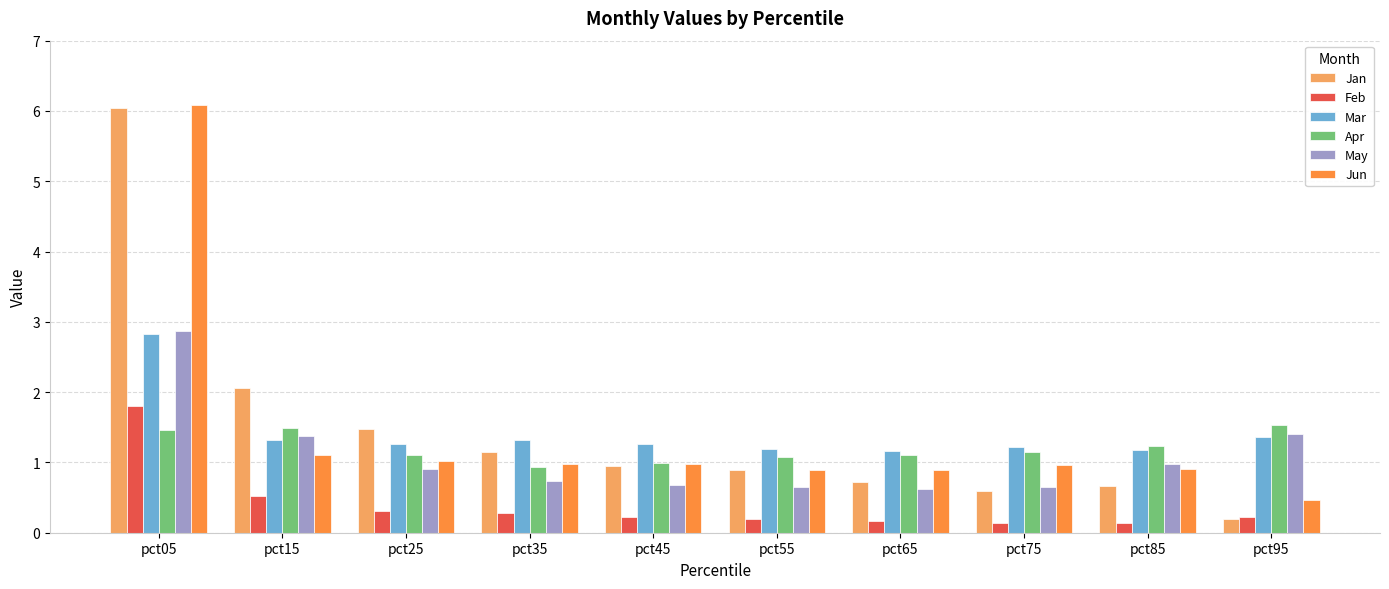

What is the difference between the May values at pct35 and pct25?

0.2